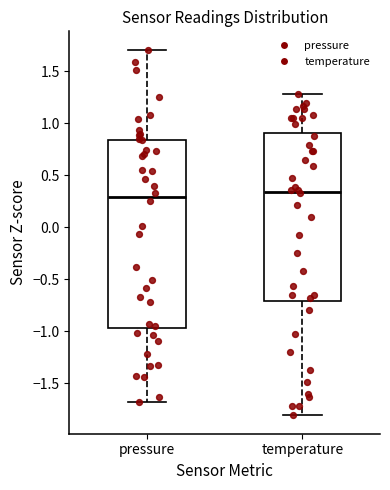

Comparing the boxes themselves (not the whiskers), which one is the tallest?

pressure